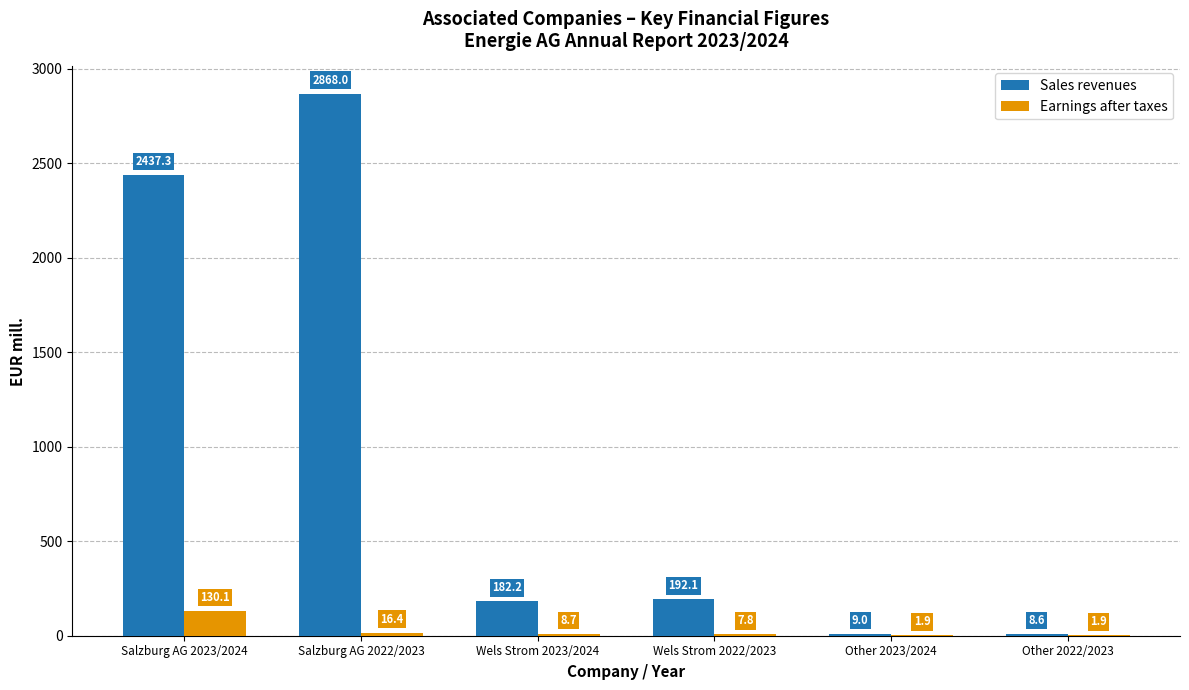

What is the maximum value shown in the chart?

2868.0